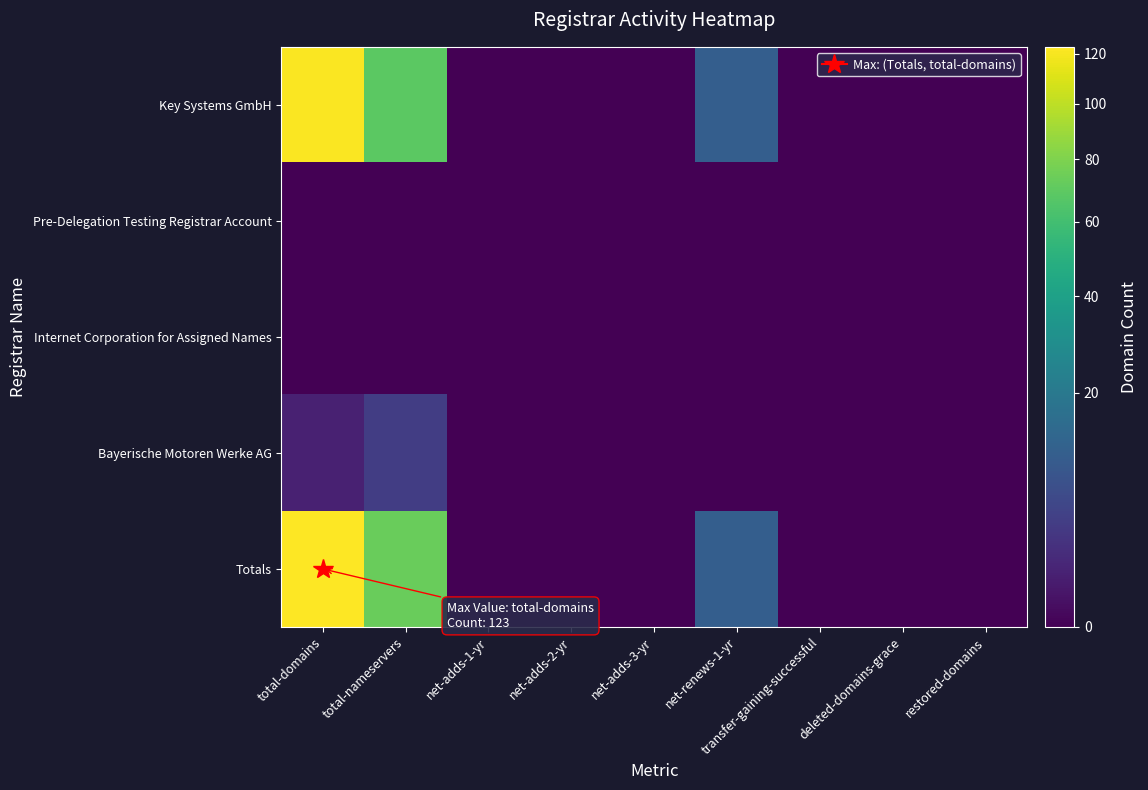

Rank the series by their maximum value, from lowest to highest.

Pre-Delegation Testing Registrar Account, Internet Corporation for Assigned Names, Bayerische Motoren Werke AG, Key Systems GmbH, Totals